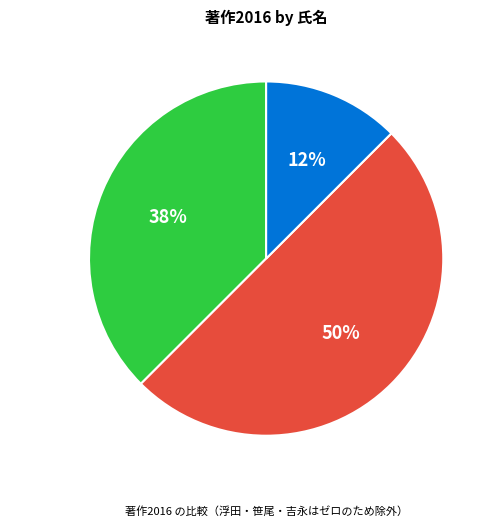

Is 寺田 賢治 the majority of the pie?

No